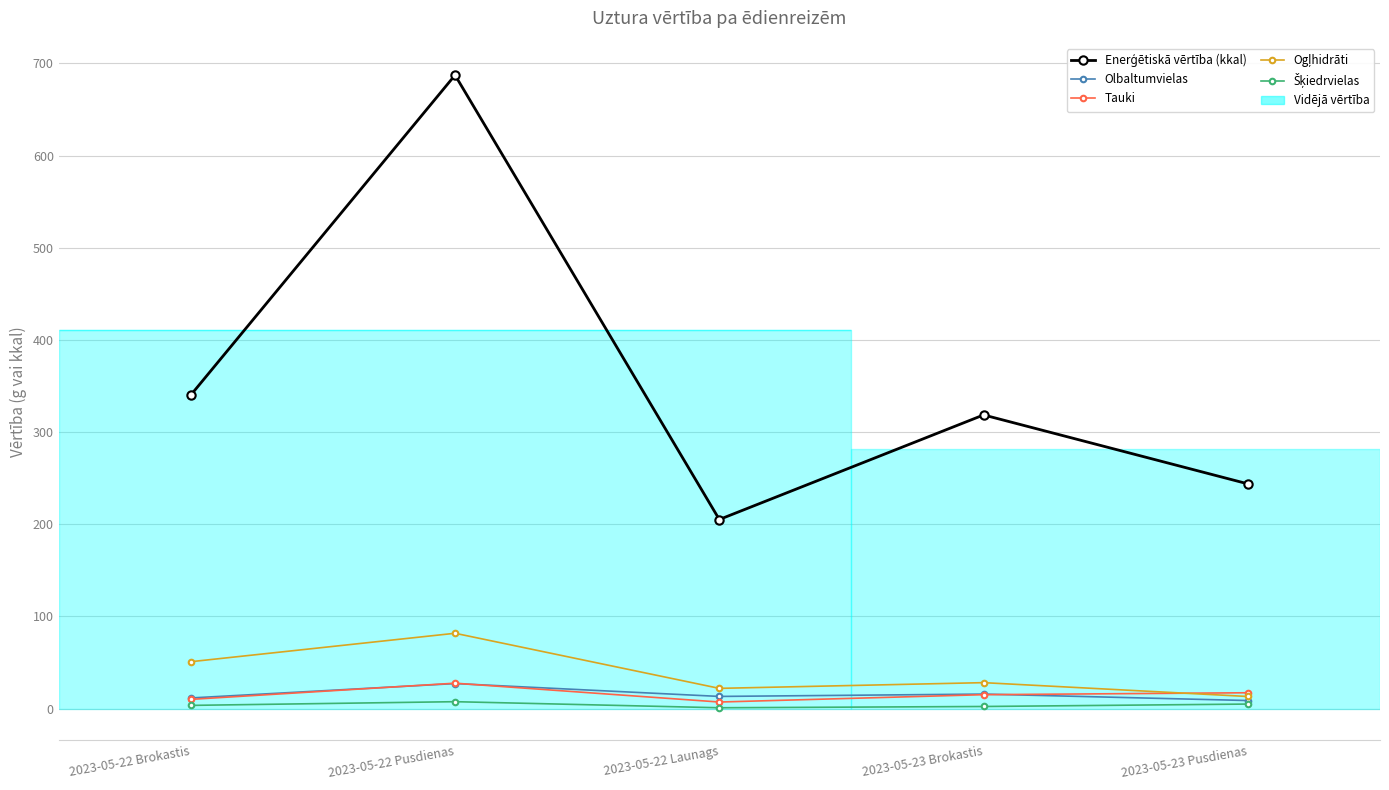

What is the sum of all Olbaltumvielas values?

76.1